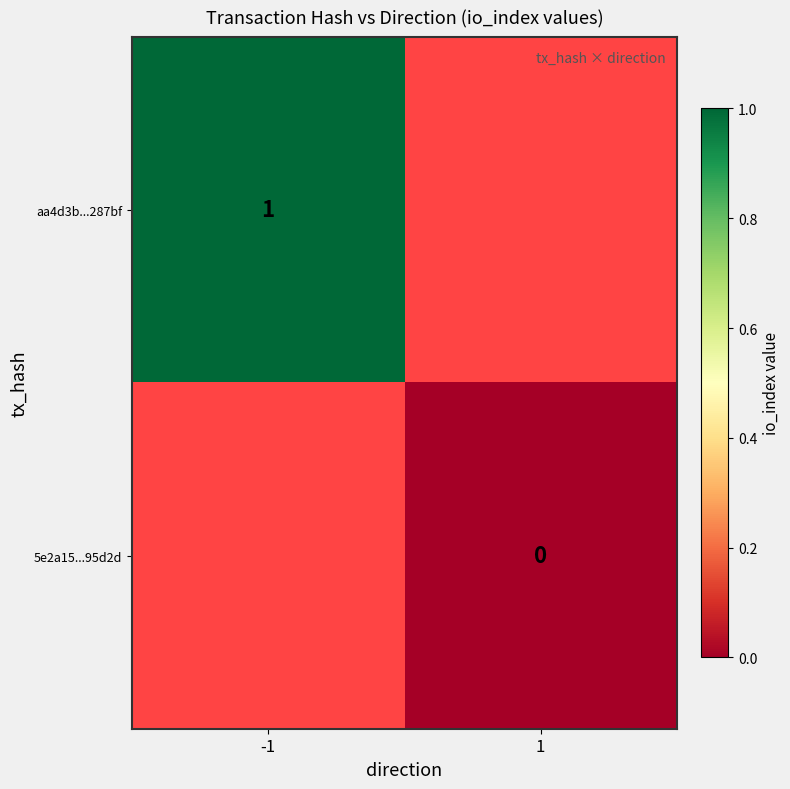

Which category has the lowest value across all series?

1